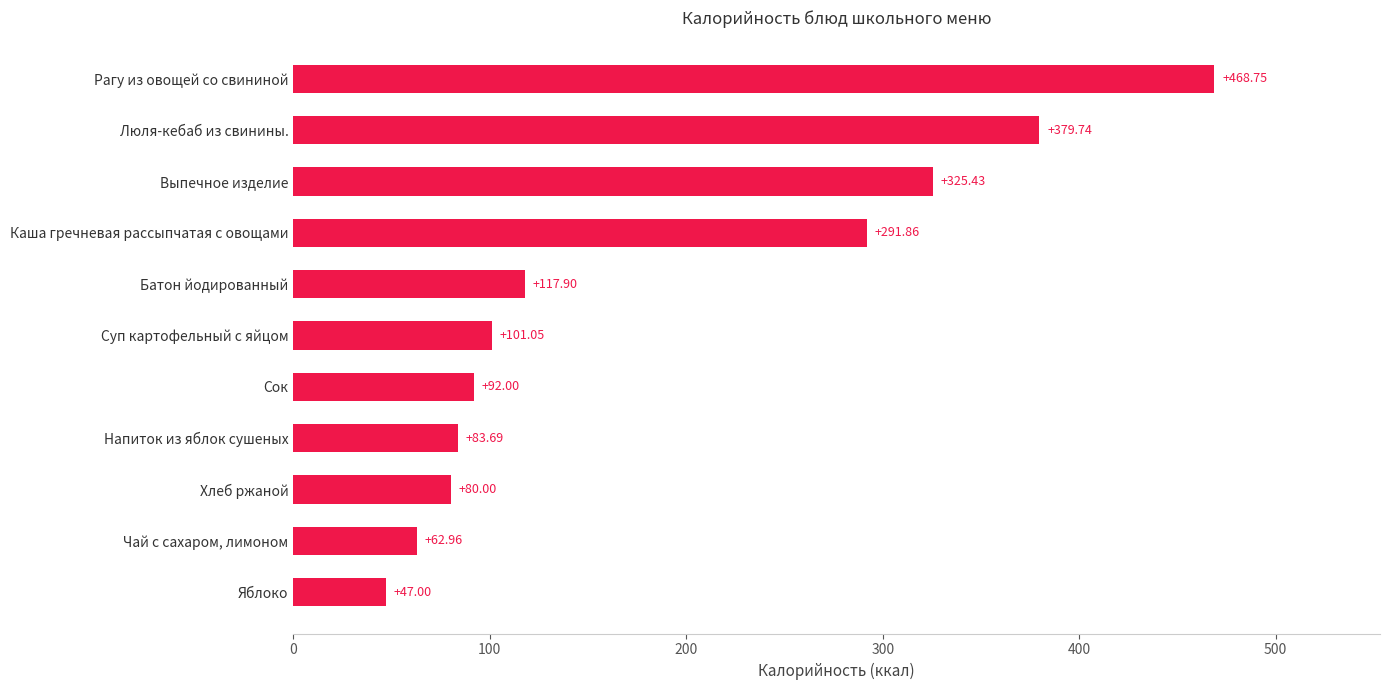

List the labels in order of value, largest first.

Рагу из овощей со свининой, Люля-кебаб из свинины., Выпечное изделие, Каша гречневая рассыпчатая с овощами, Батон йодированный, Суп картофельный с яйцом, Сок, Напиток из яблок сушеных, Хлеб ржаной, Чай с сахаром, лимоном, Яблоко